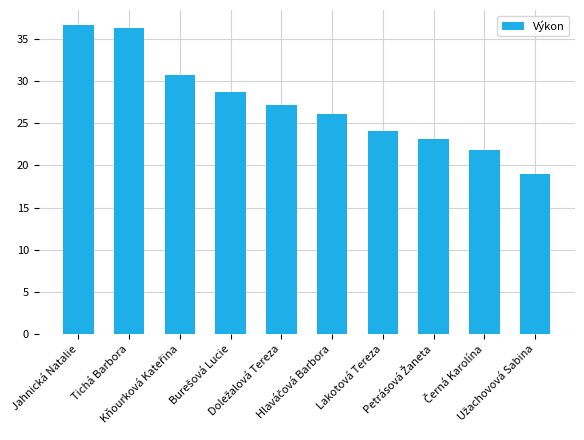

What is the difference between the maximum and minimum values?

17.6